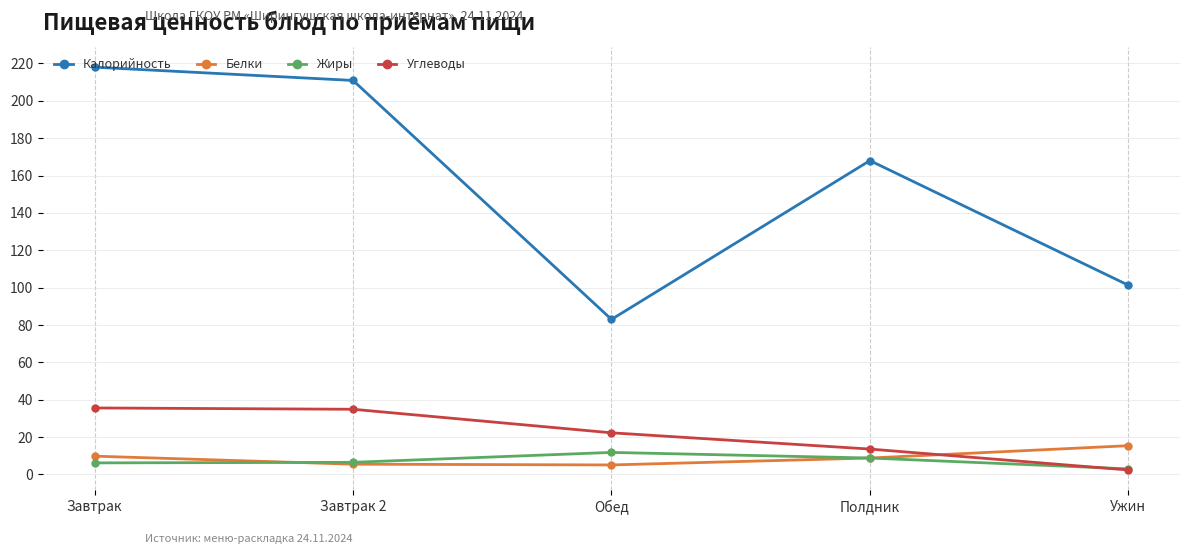

Which series has the largest total across all categories?

Калорийность